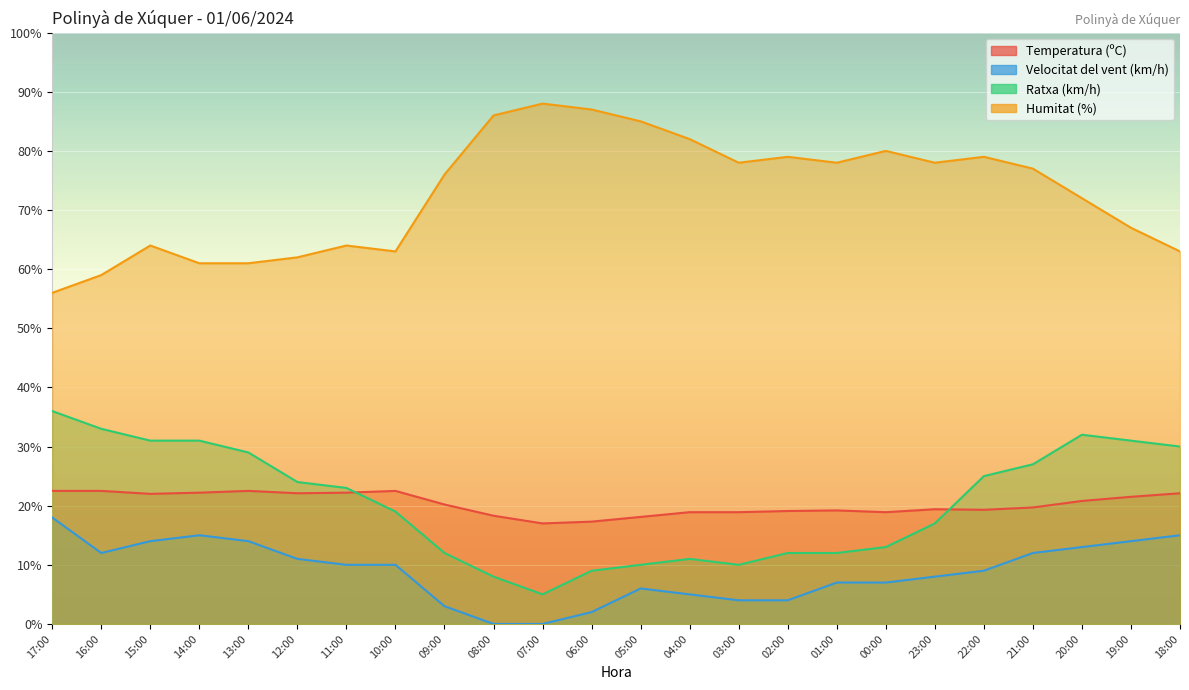

True or false: Humitat (%) and Velocitat del vent (km/h) intersect in this chart.

False